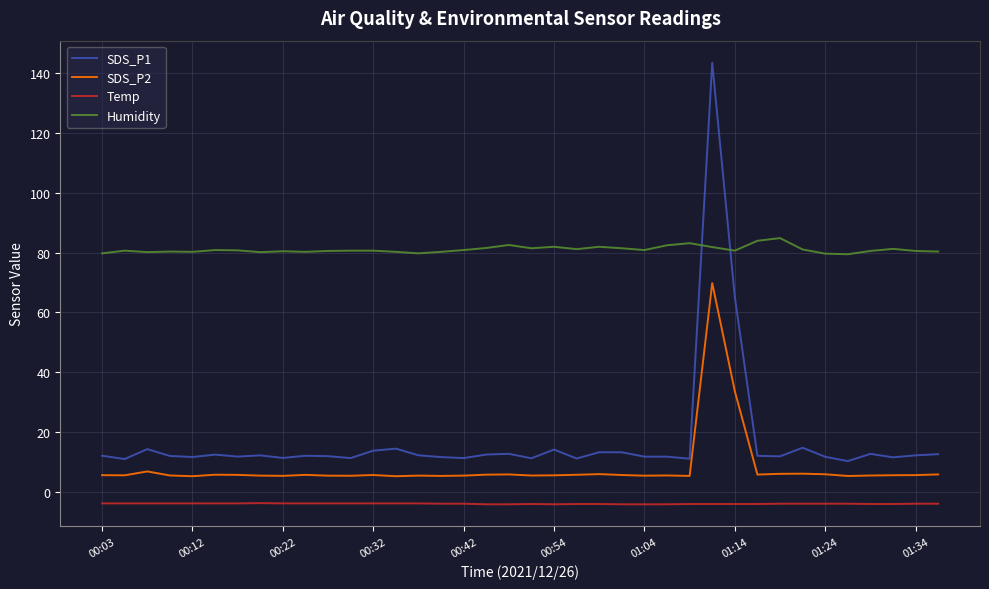

List the series in order of their peak value, highest first.

SDS_P1, Humidity, SDS_P2, Temp